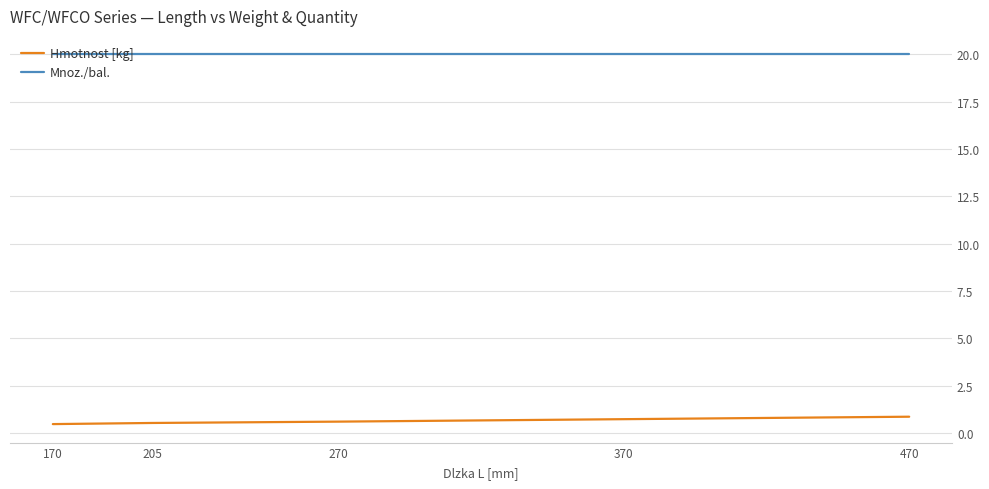

What is the smallest value displayed?

0.5